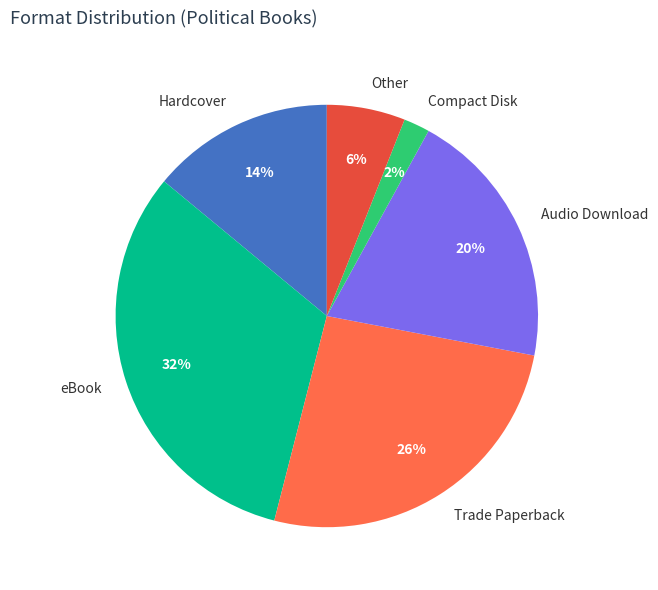

To the nearest percent, what is the difference between the largest and smallest slice percentages?

30%